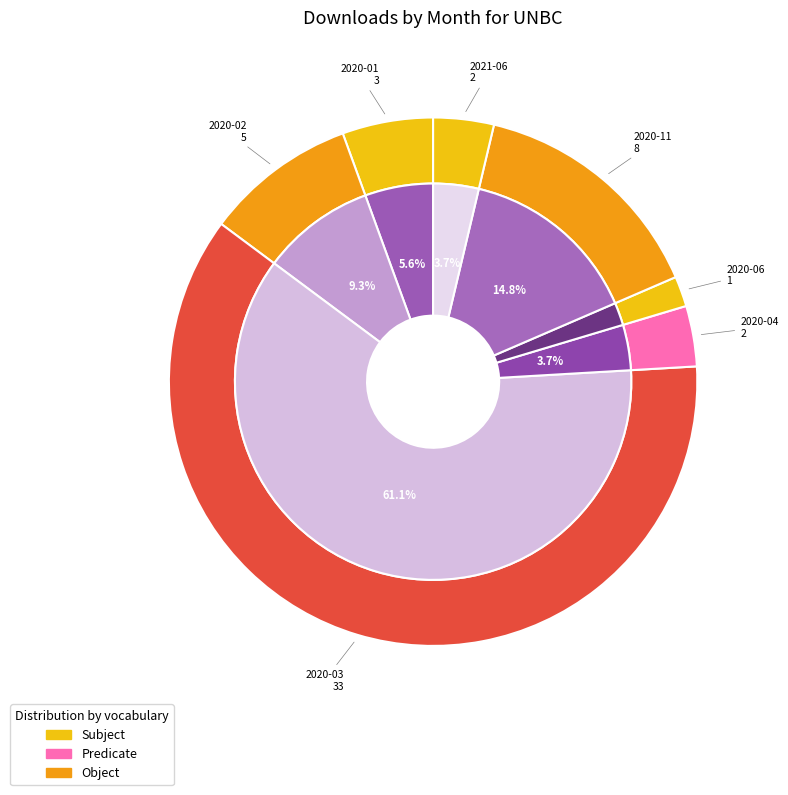

How many slices are in this pie chart?

7